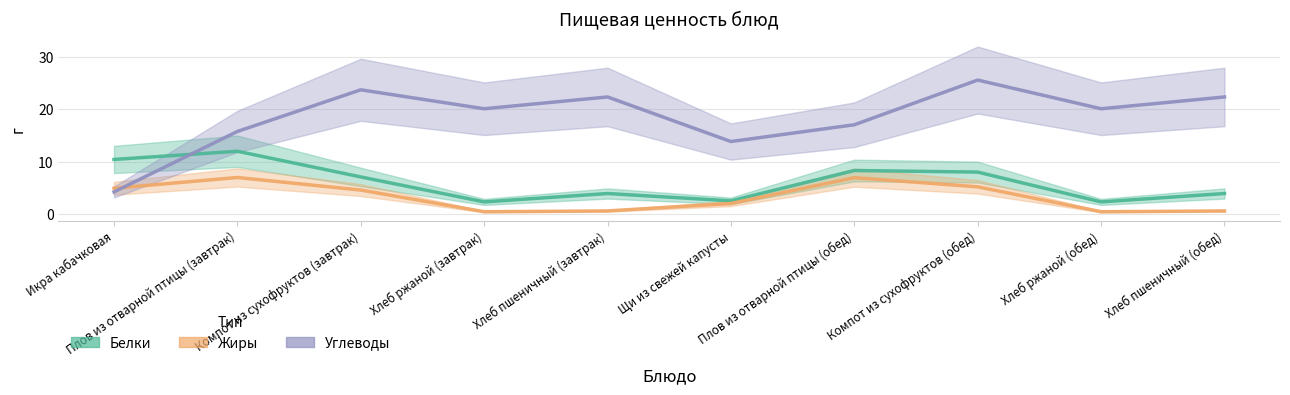

What is the value of the Жиры point at the 1st from the left?

4.9